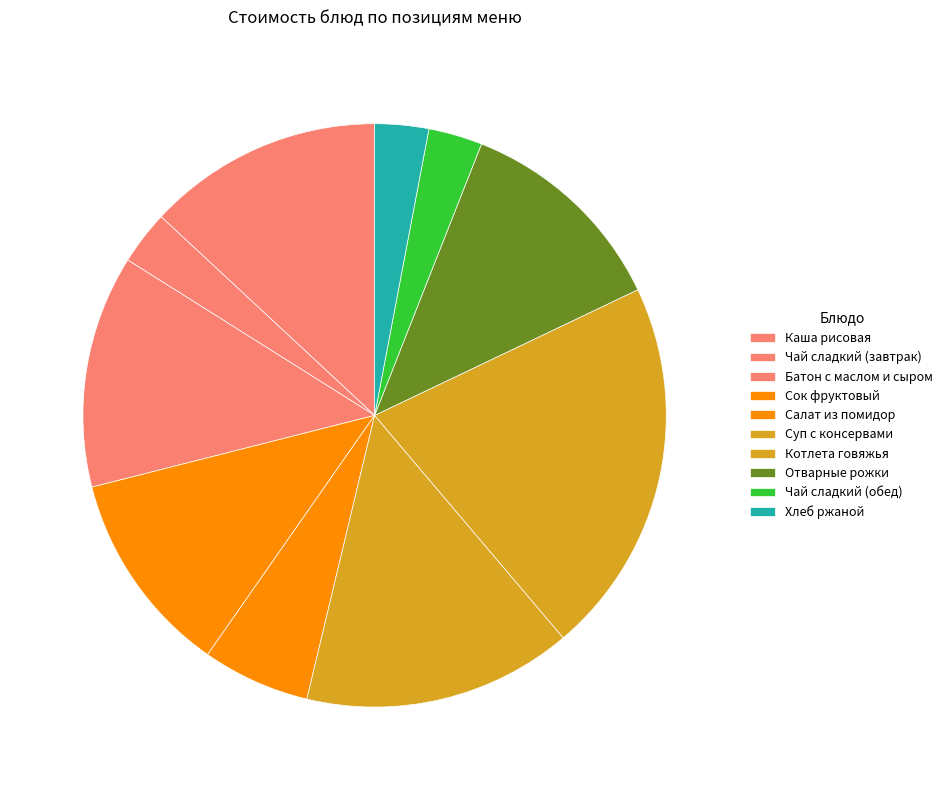

Which category has the biggest portion of the pie?

Котлета говяжья